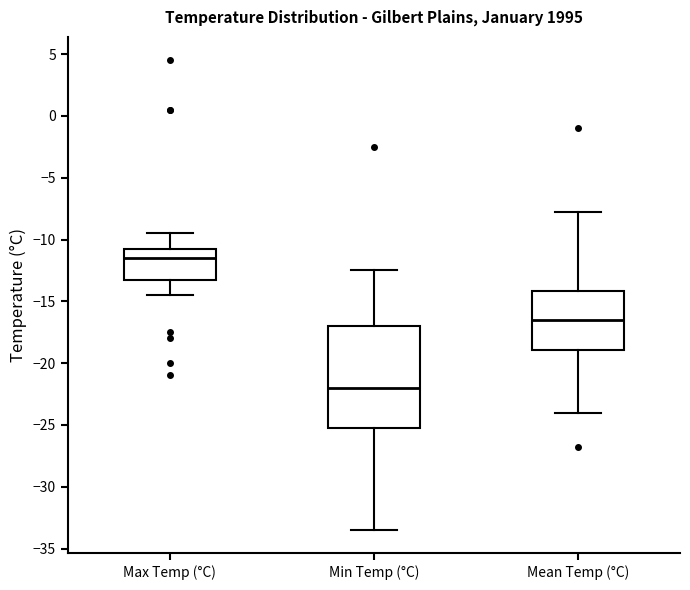

Where does the lower whisker of the box for Min Temp (°C) end on the y-axis? The values are not printed on the chart, so give them approximately, as read against the axis.

-33.5